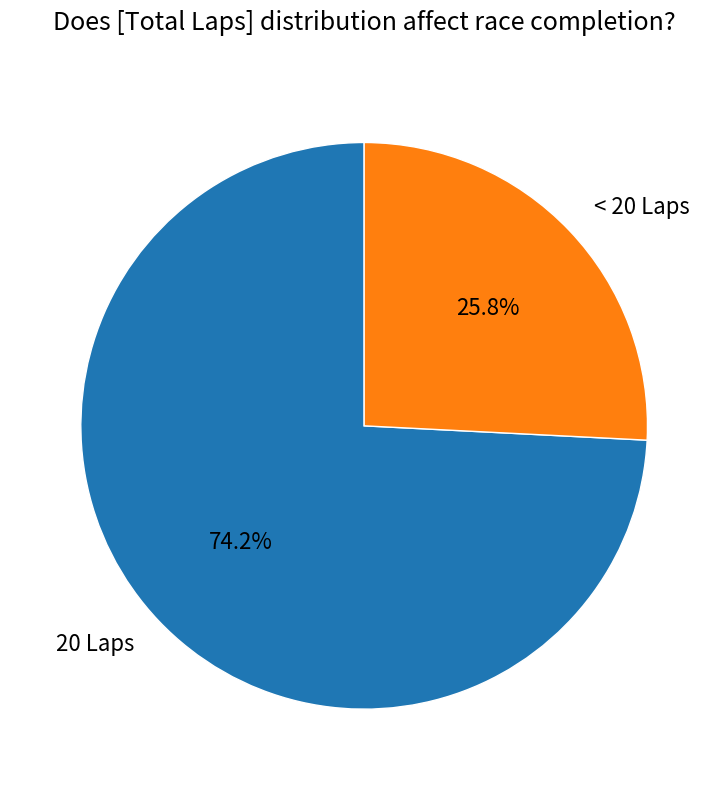

Count the number of slices in the pie.

2